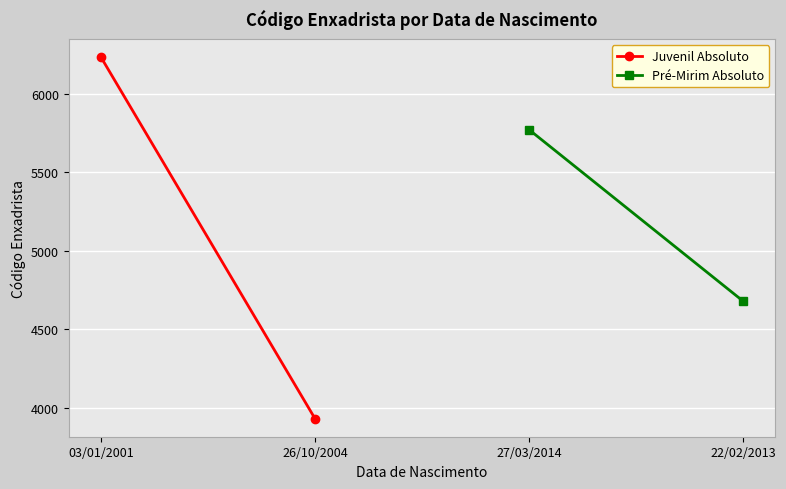

Is this an area chart (filled region under the line)?

No